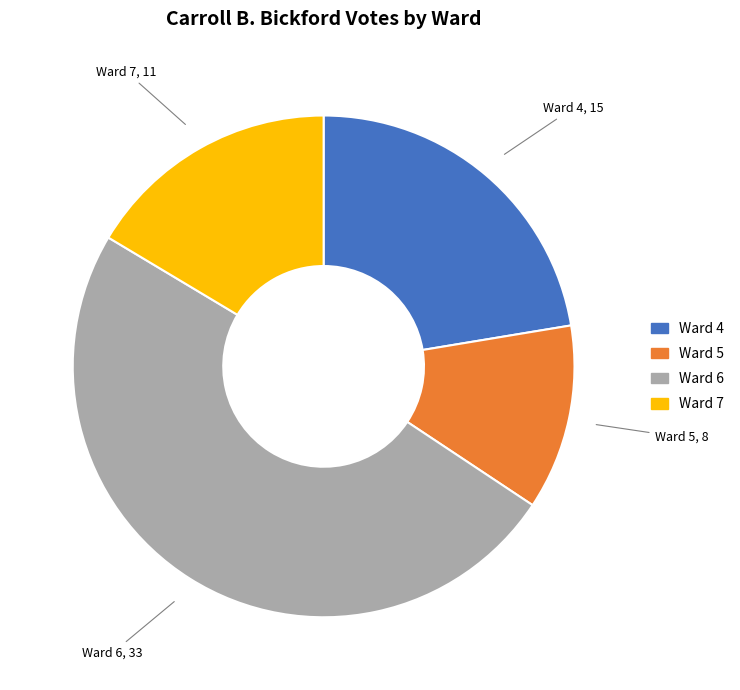

Is it true that Ward 4 is 22% of the pie?

True